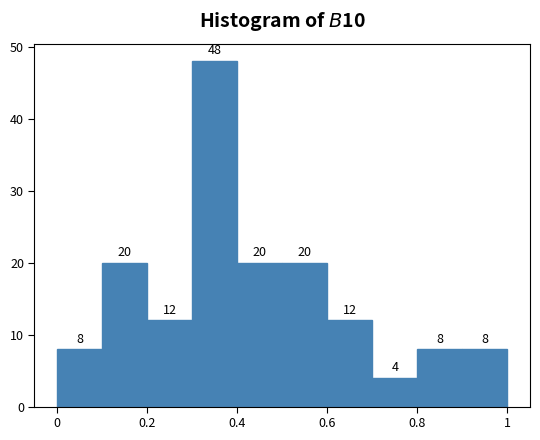

Which range on the x-axis has the tallest bar?

0.3 to 0.4